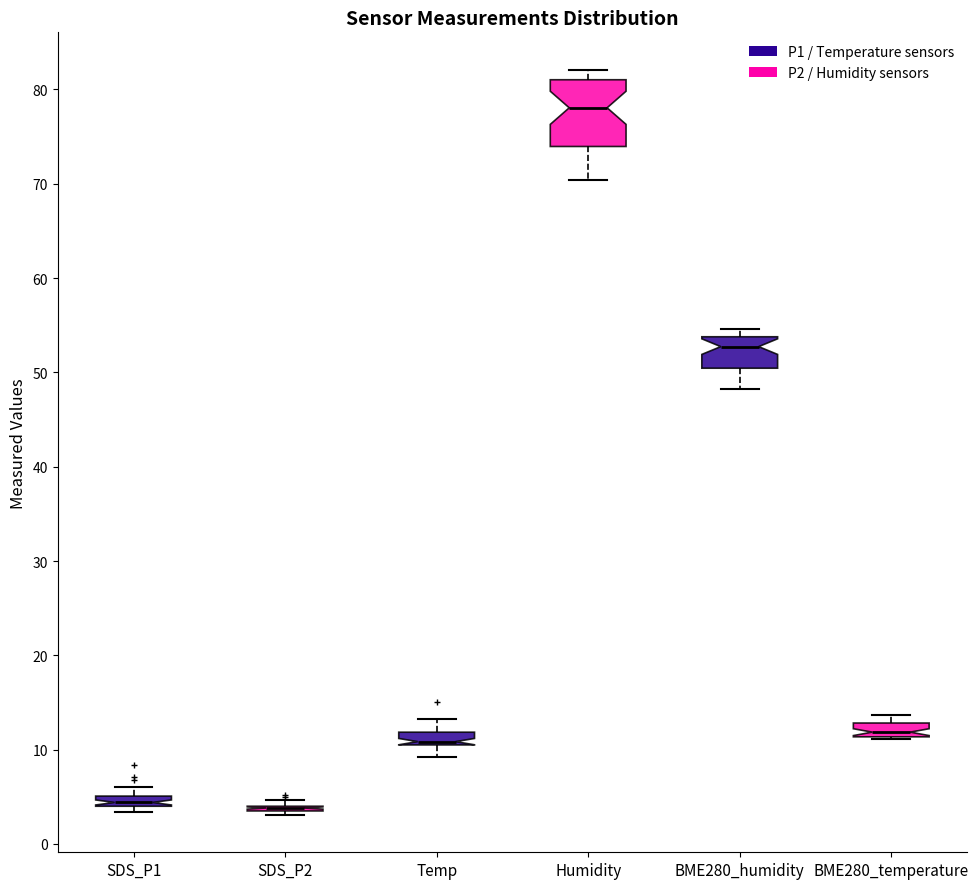

Which box is the tallest, from its lower edge to its upper edge?

Humidity